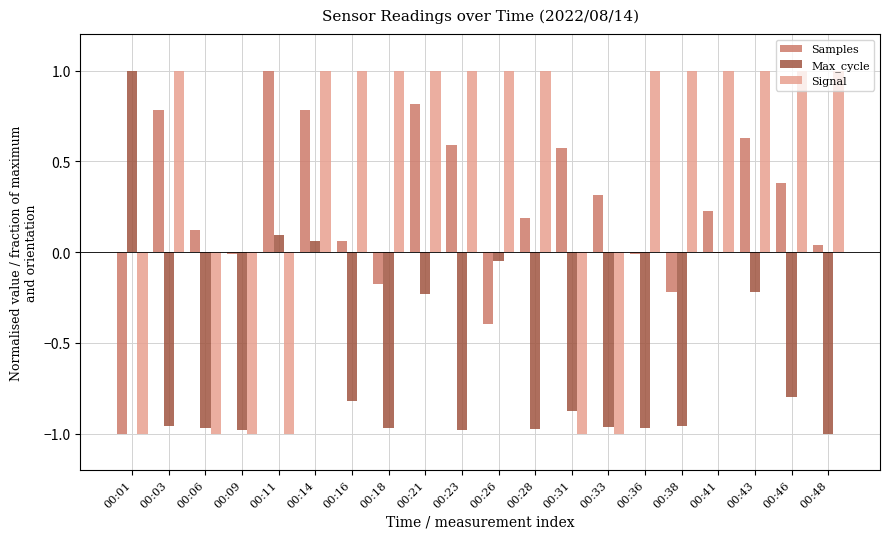

What is the sum of all Samples values?

4.7